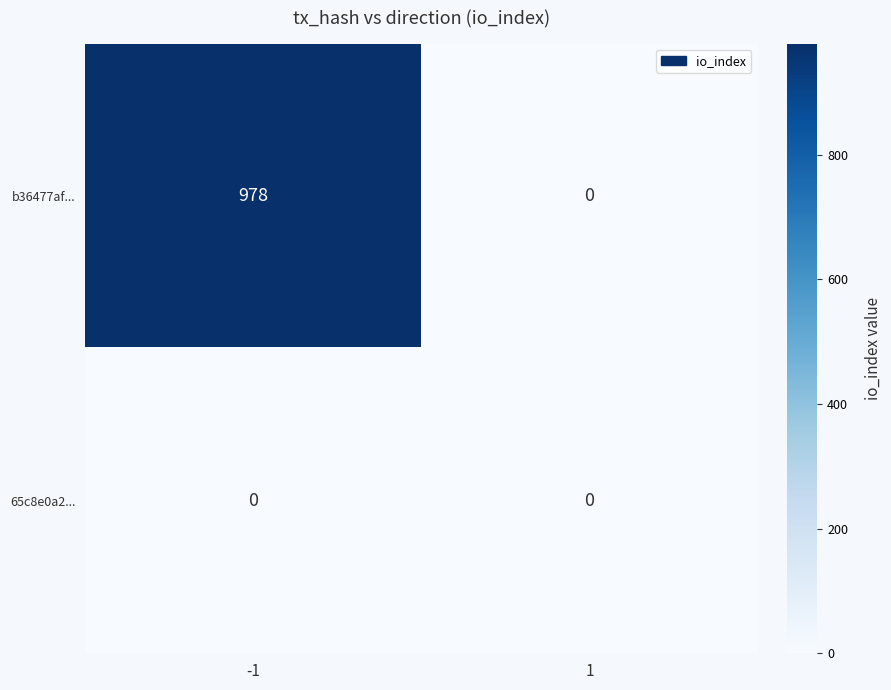

Rank the series by their average value, from lowest to highest.

65c8e0a2..., b36477af...